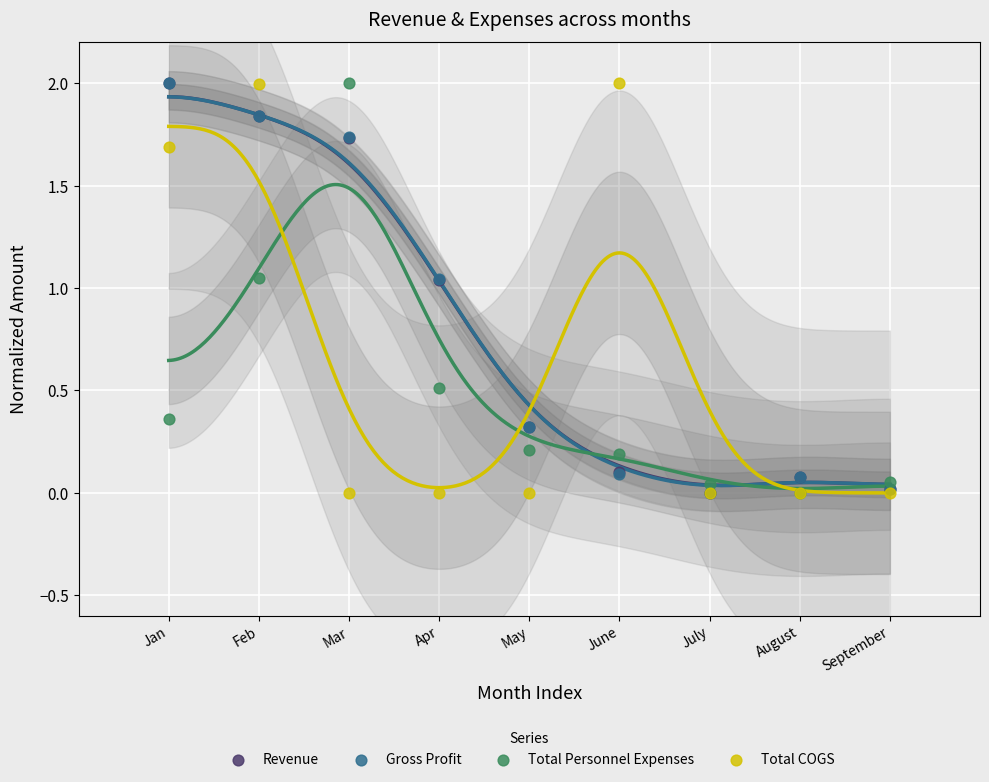

What are all the series names shown in the legend?

Revenue, Gross Profit, Total Personnel Expenses, Total COGS